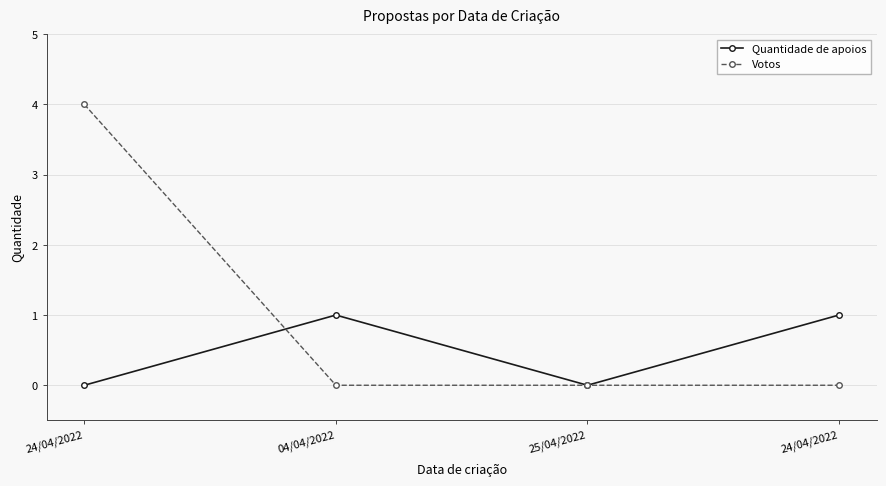

Rank the series by their average value, from lowest to highest.

Quantidade de apoios, Votos